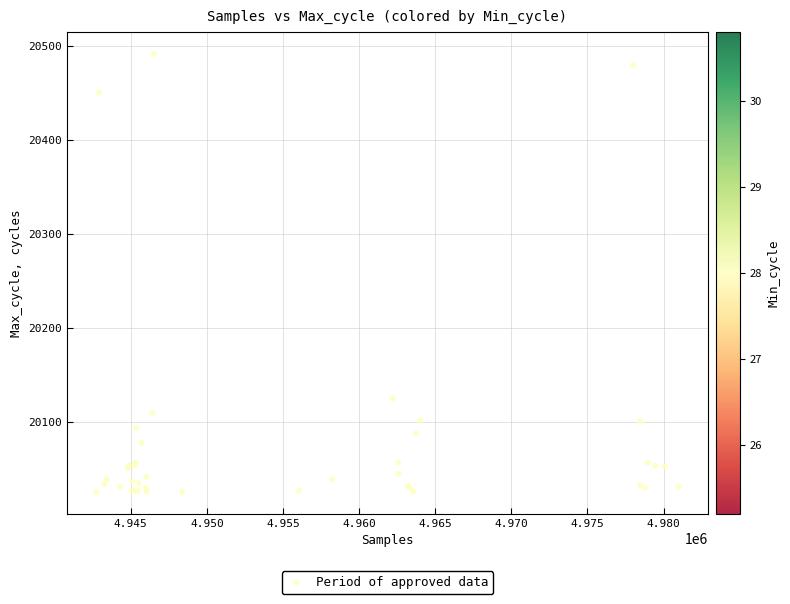

What Y value in the scatter plot is closest to 20259?

20125